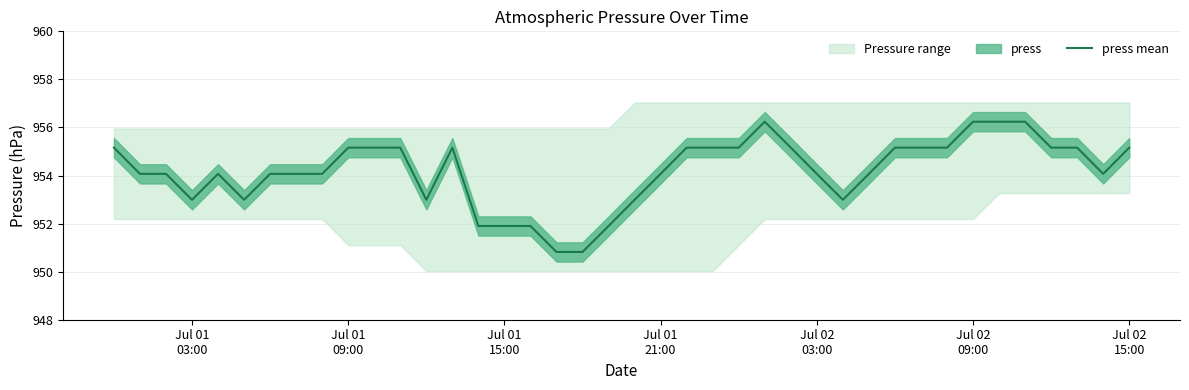

What is the greatest value displayed?

956.2